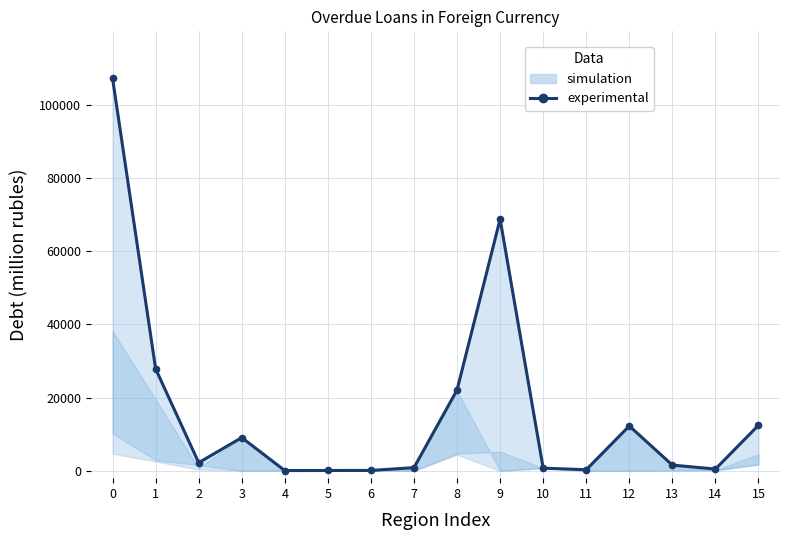

Rank the categories by value from highest to lowest.

0, 9, 1, 8, 15, 12, 3, 2, 13, 7, 10, 14, 11, 6, 5, 4